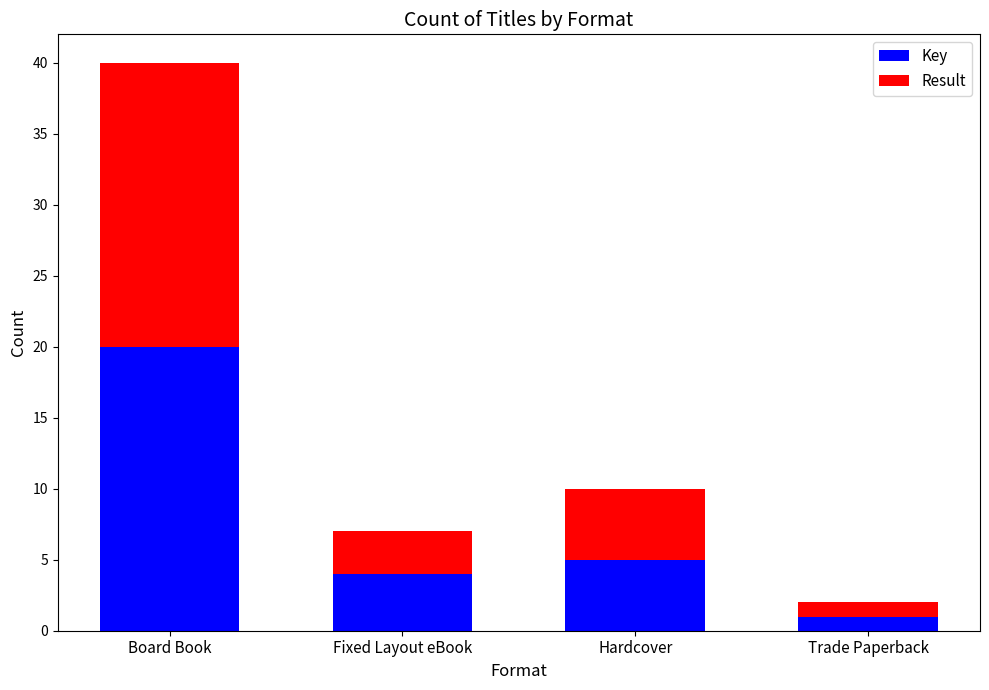

Which category has the lowest value in the Key series?

Trade Paperback